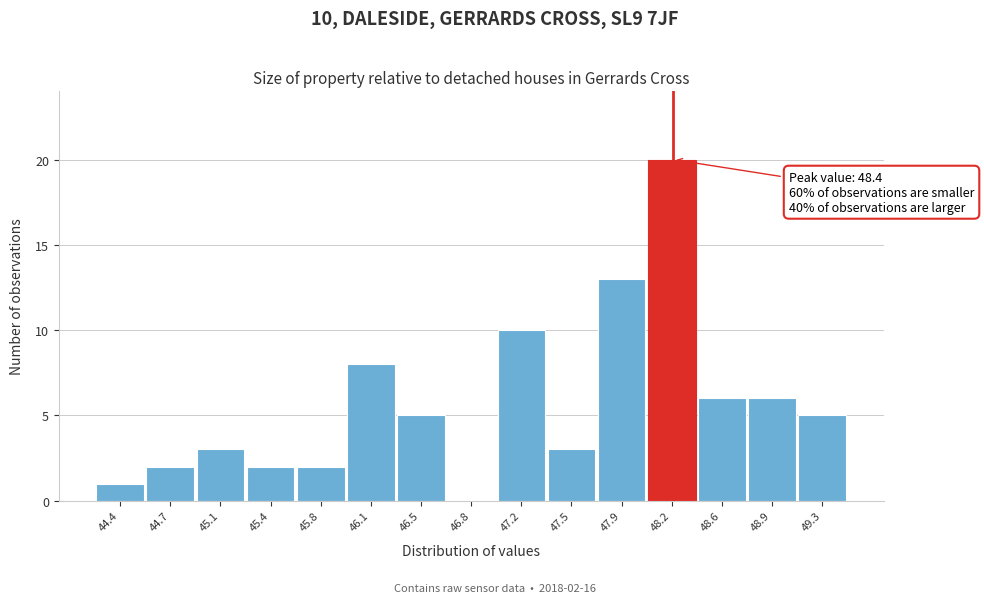

Reading left to right, list all the values displayed in this chart.

44.4=1	44.7=2	45.1=3	45.4=2	45.8=2	46.1=8	46.5=5	46.8=0	47.2=10	47.5=3	47.9=13	48.2=20	48.6=6	48.9=6	49.3=5